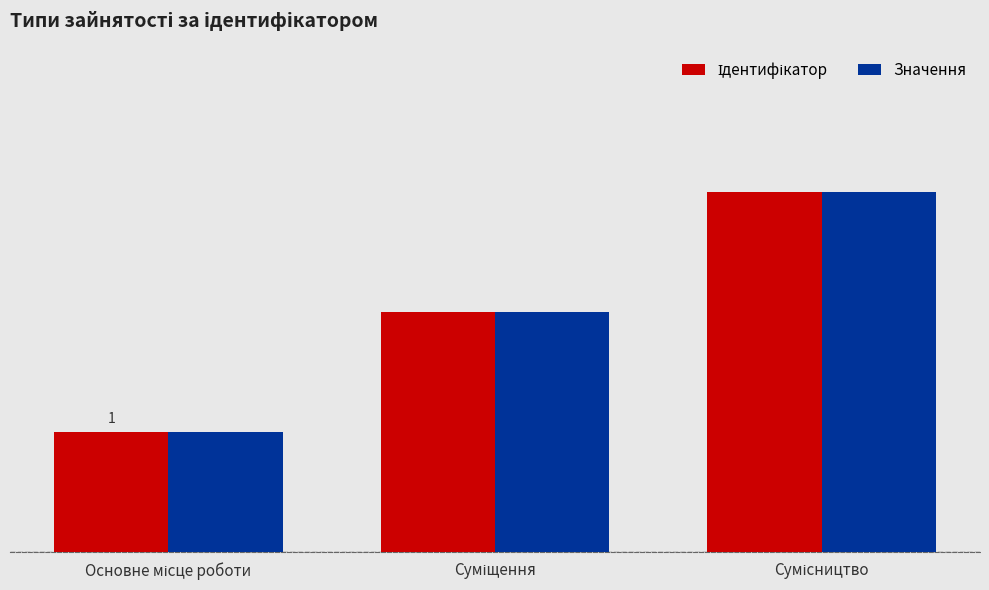

How many data points in Значення are less than 2?

1